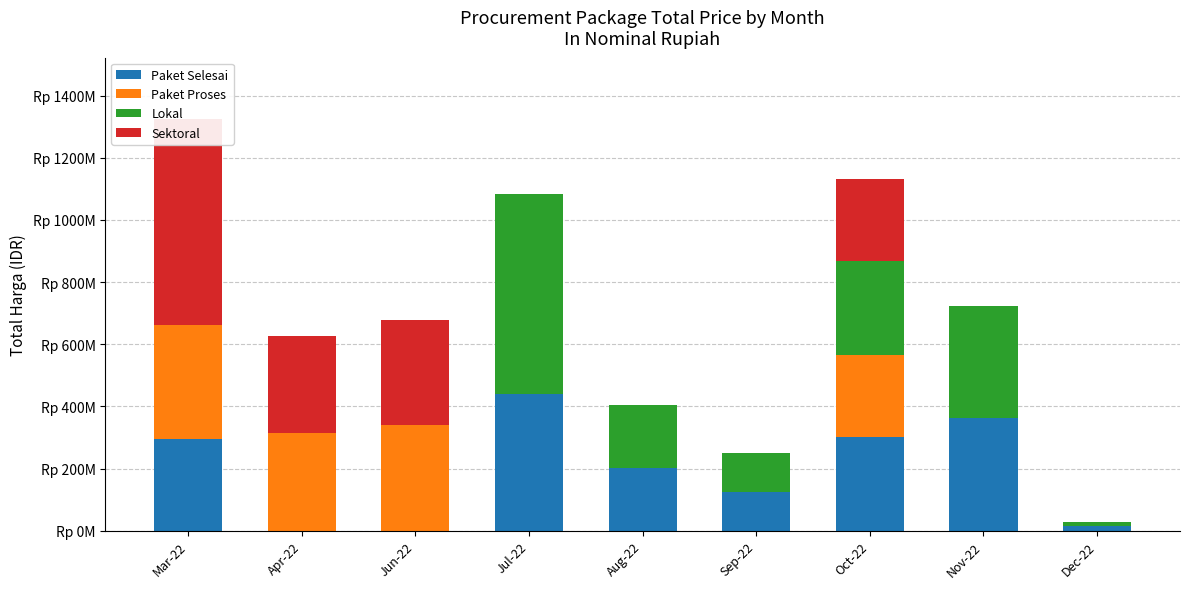

Read the Lokal value at Sep-22.

125200000